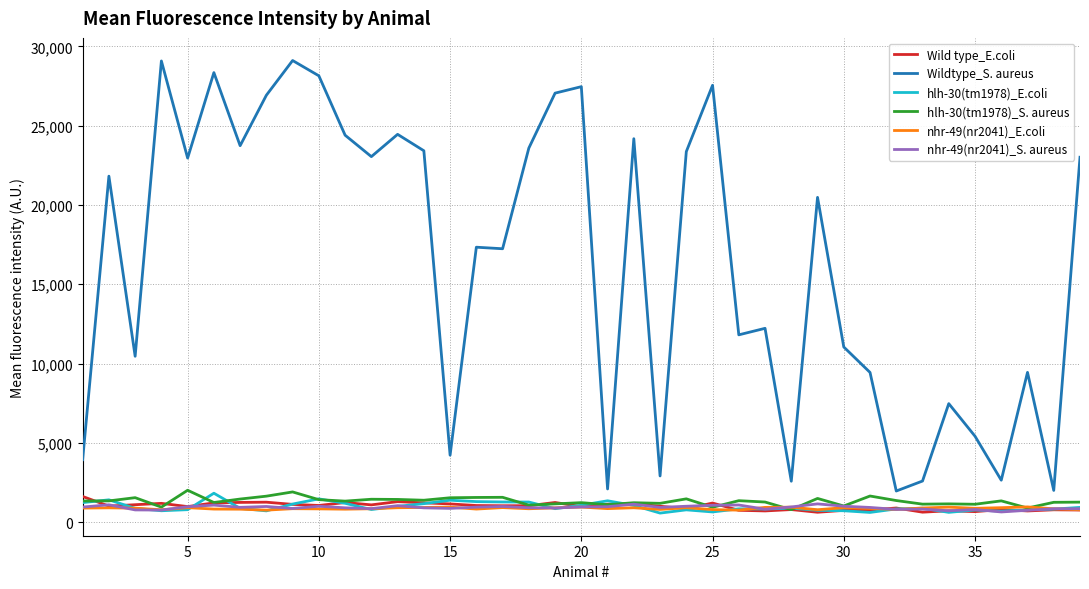

How many lines are shown in the chart?

6